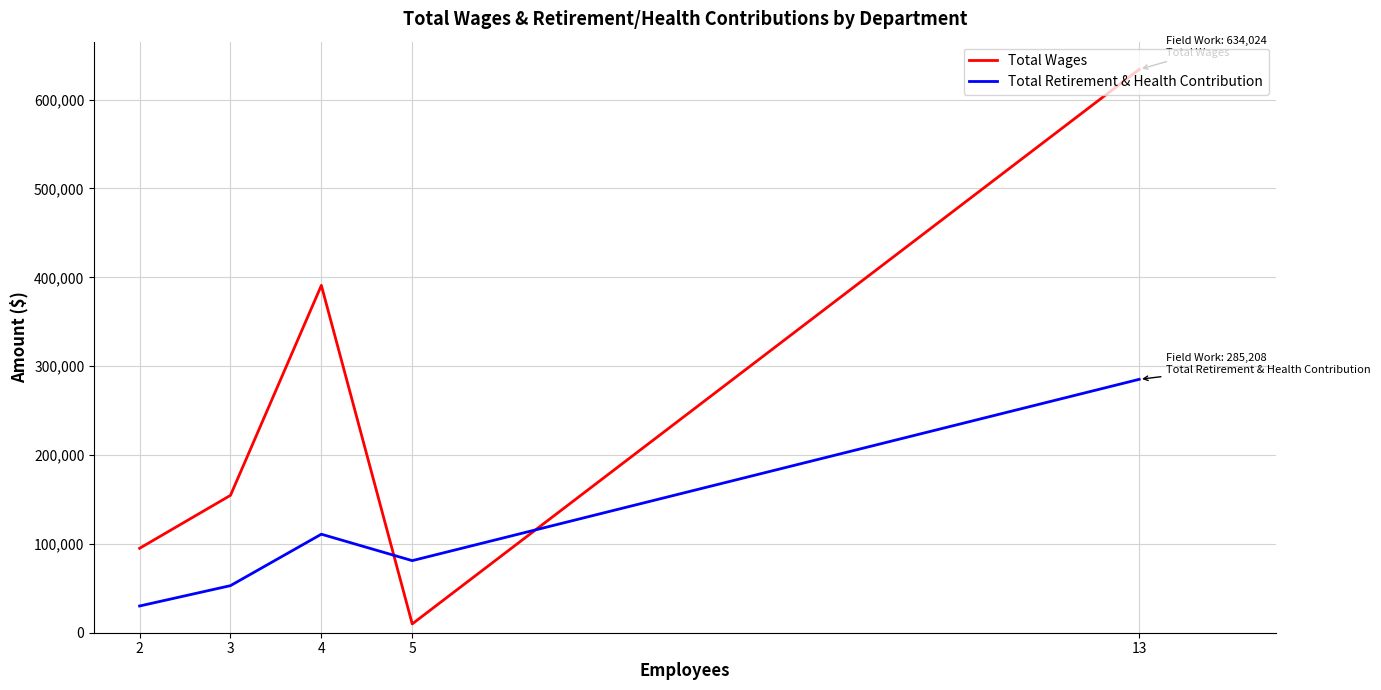

Which category has the highest value across all series?

13